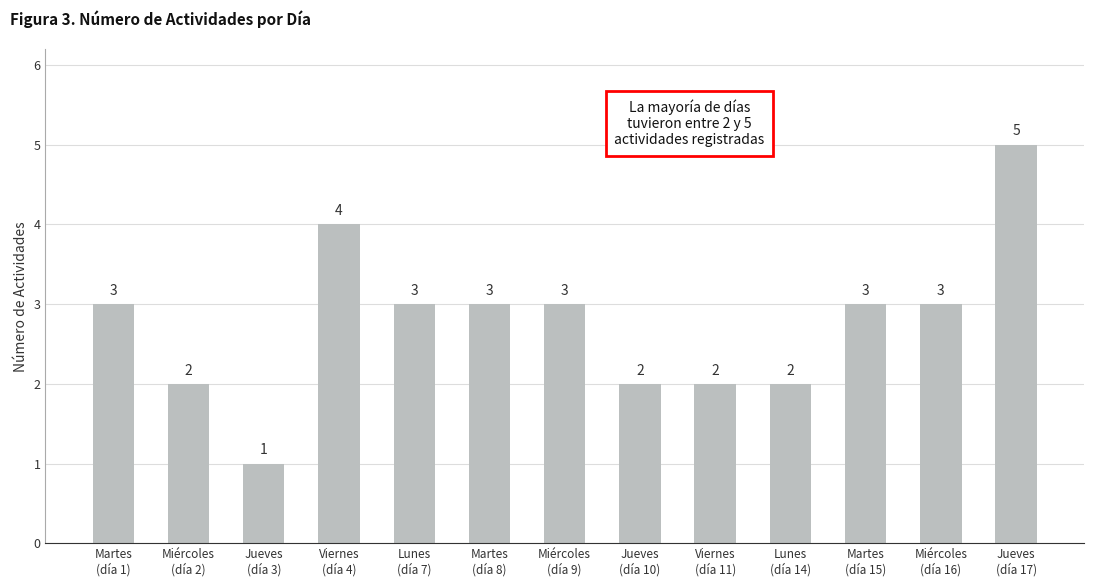

What is the value of the 13th bar from the left?

5